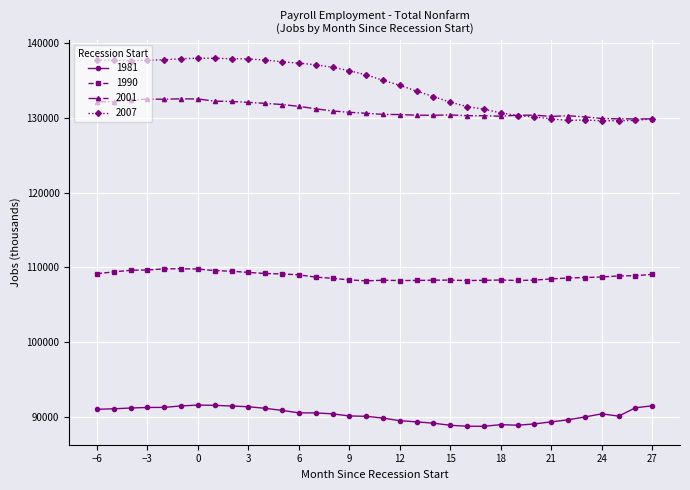

Rank the series by their maximum value, from highest to lowest.

2007, 2001, 1990, 1981